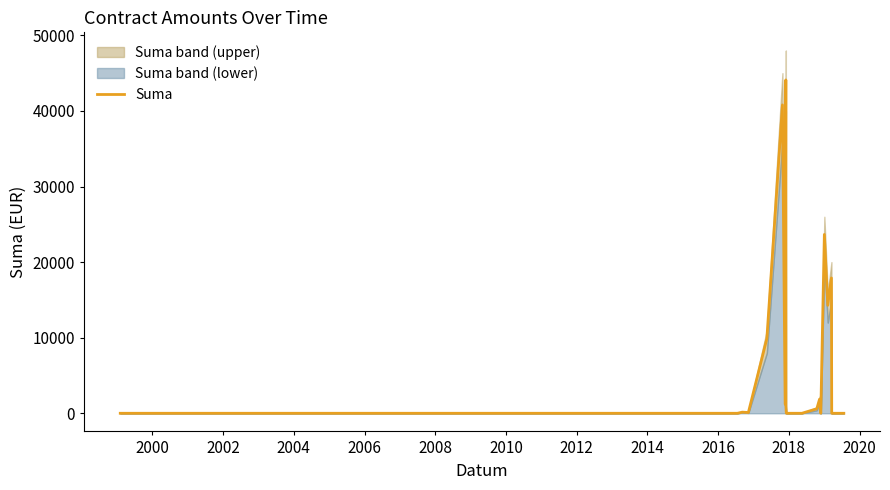

What is the difference between the maximum and second lowest values?

44106.6